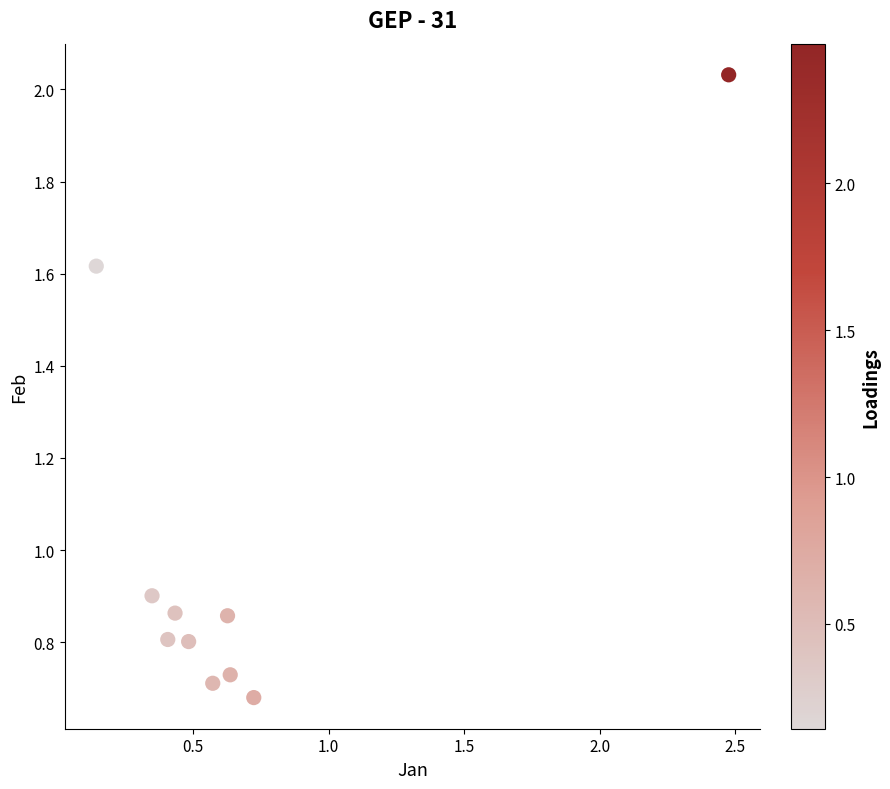

What is the average Y value?

1.0